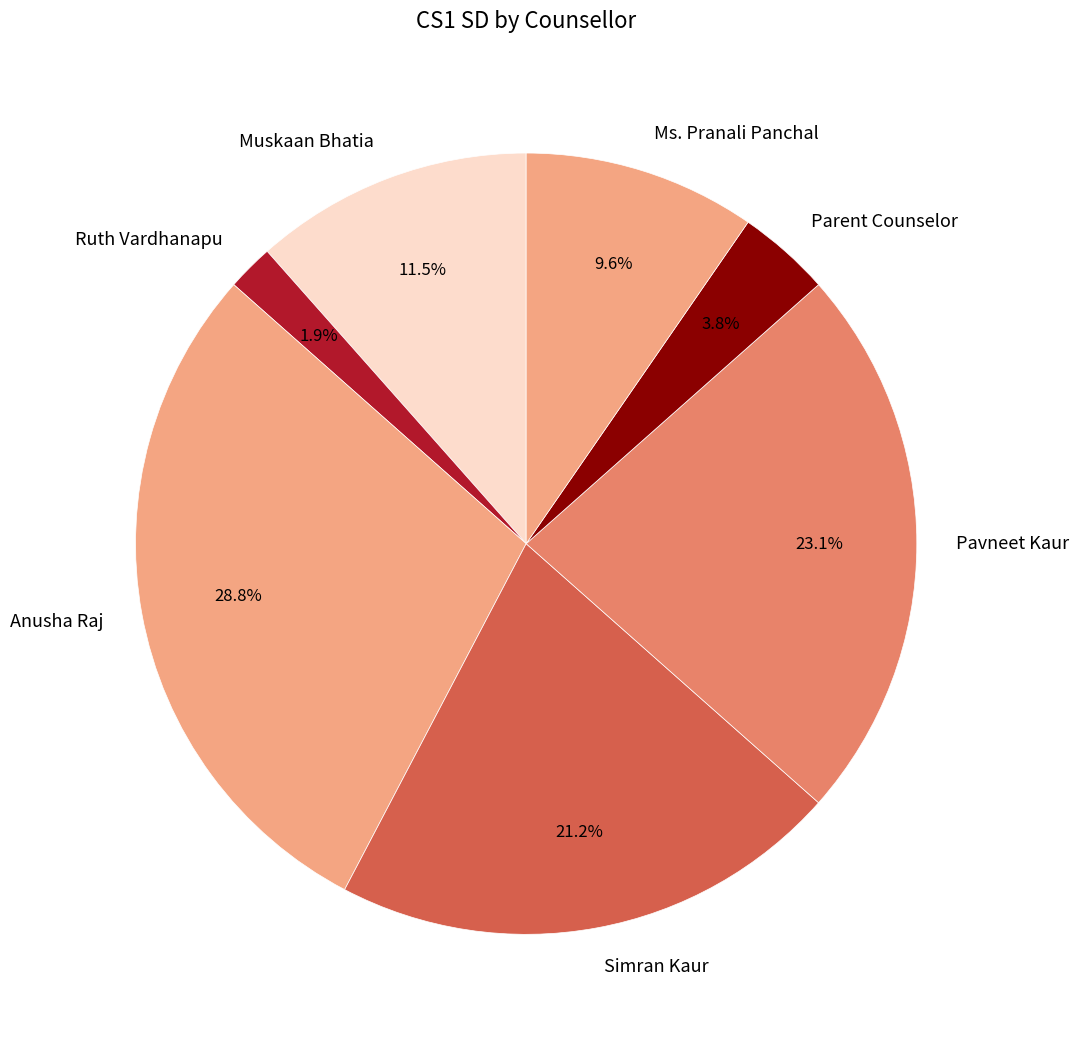

What percentage is the Anusha Raj slice, to the nearest percent?

29%